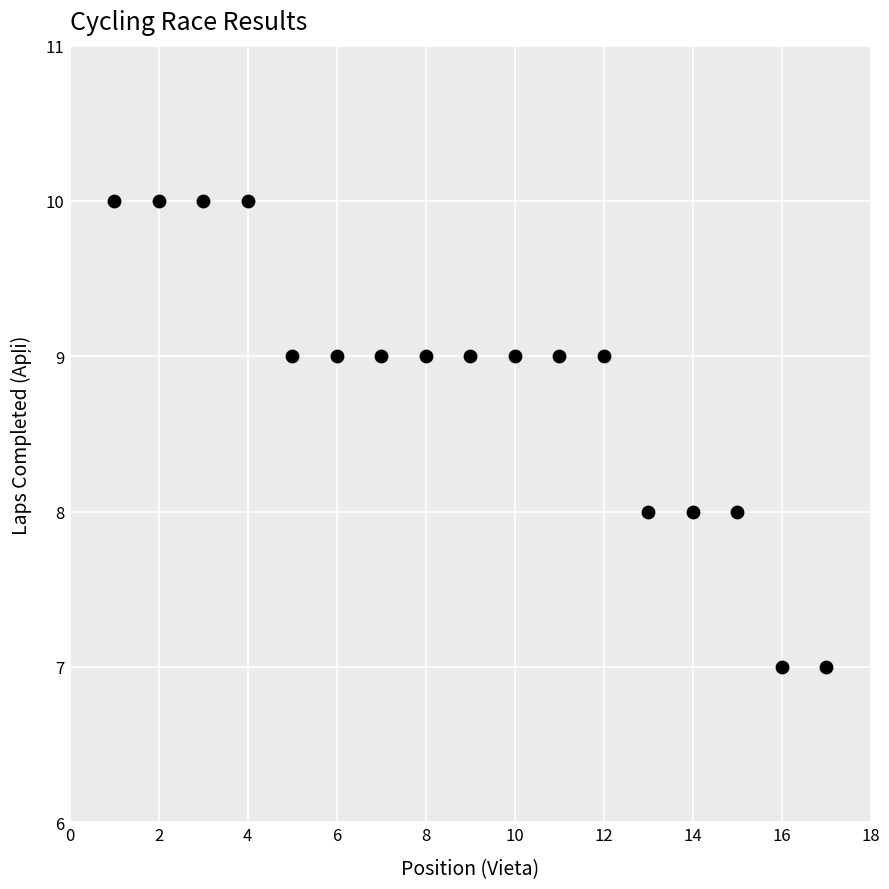

What is the range of X values (max minus min)?

16